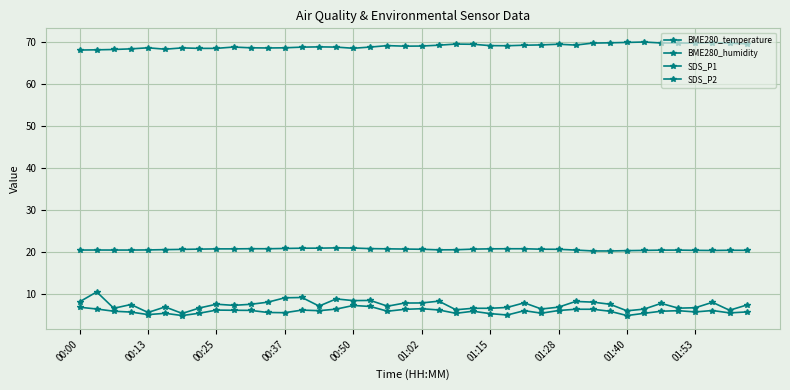

How many distinct data groups are displayed?

4